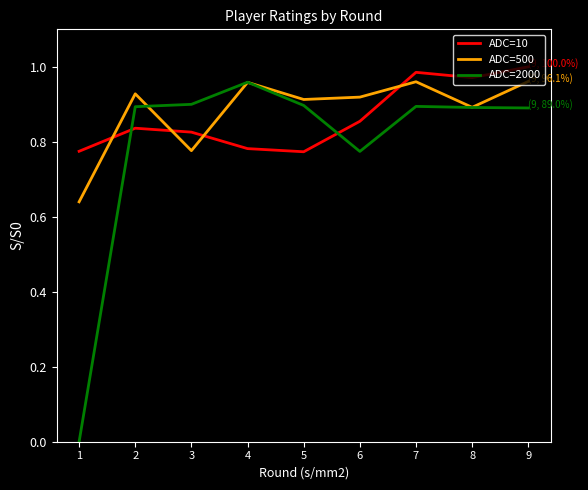

Is it true that ADC=10 equals 0.5 at 2?

False